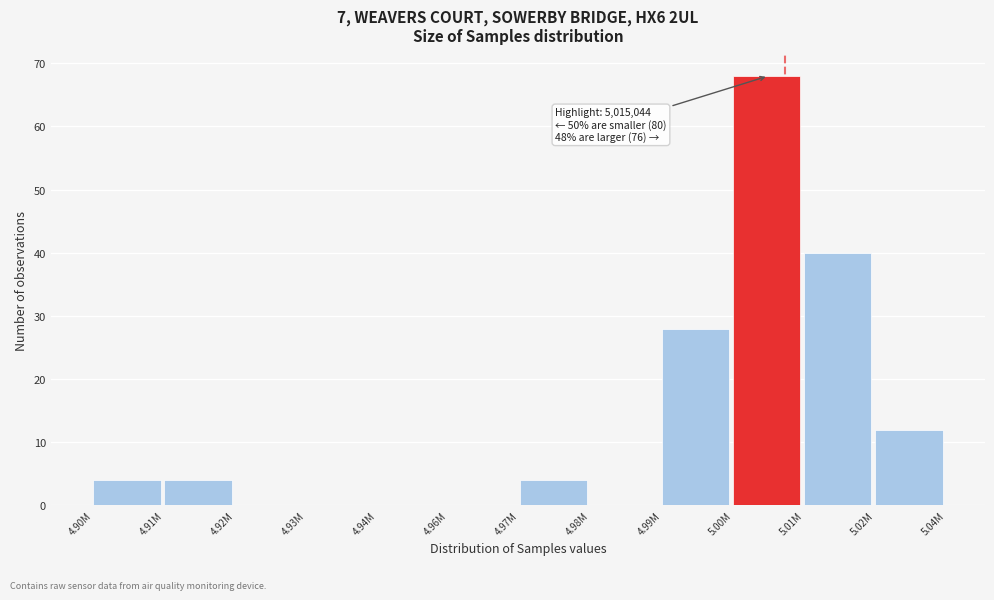

Reading left to right, what are all the values shown in this chart?

4.90M=4	4.91M=4	4.92M=0	4.93M=0	4.94M=0	4.96M=0	4.97M=4	4.98M=0	4.99M=28	5.00M=68	5.01M=40	5.02M=12